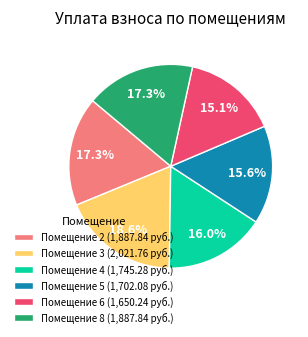

Which slice is the largest?

Помещение 3 (2,021.76 руб.)